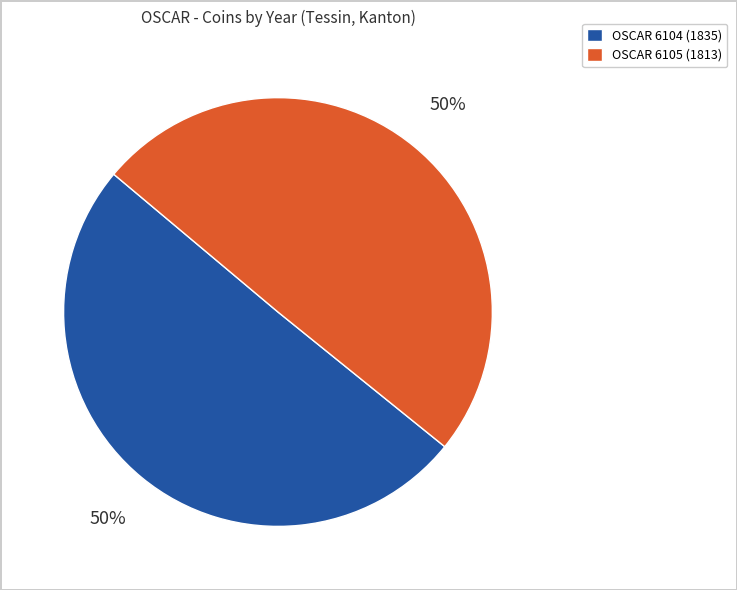

To the nearest percent, what is the average slice percentage?

50%